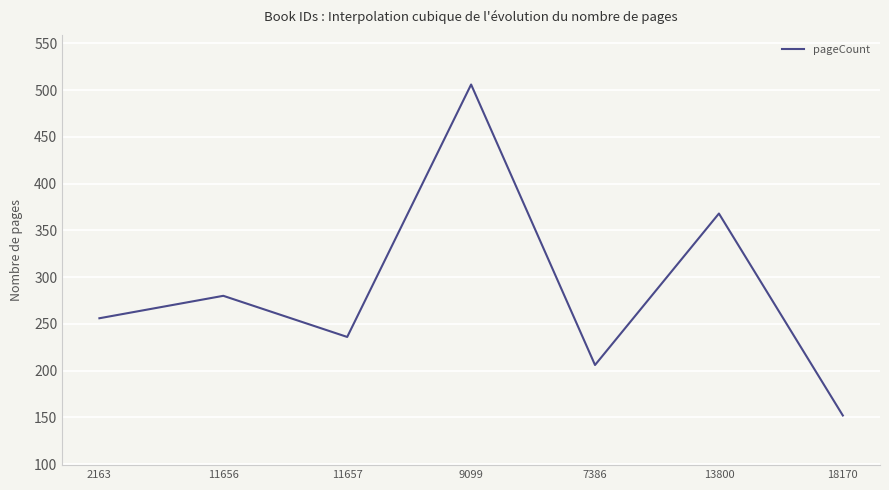

What is the maximum value shown in the chart?

506